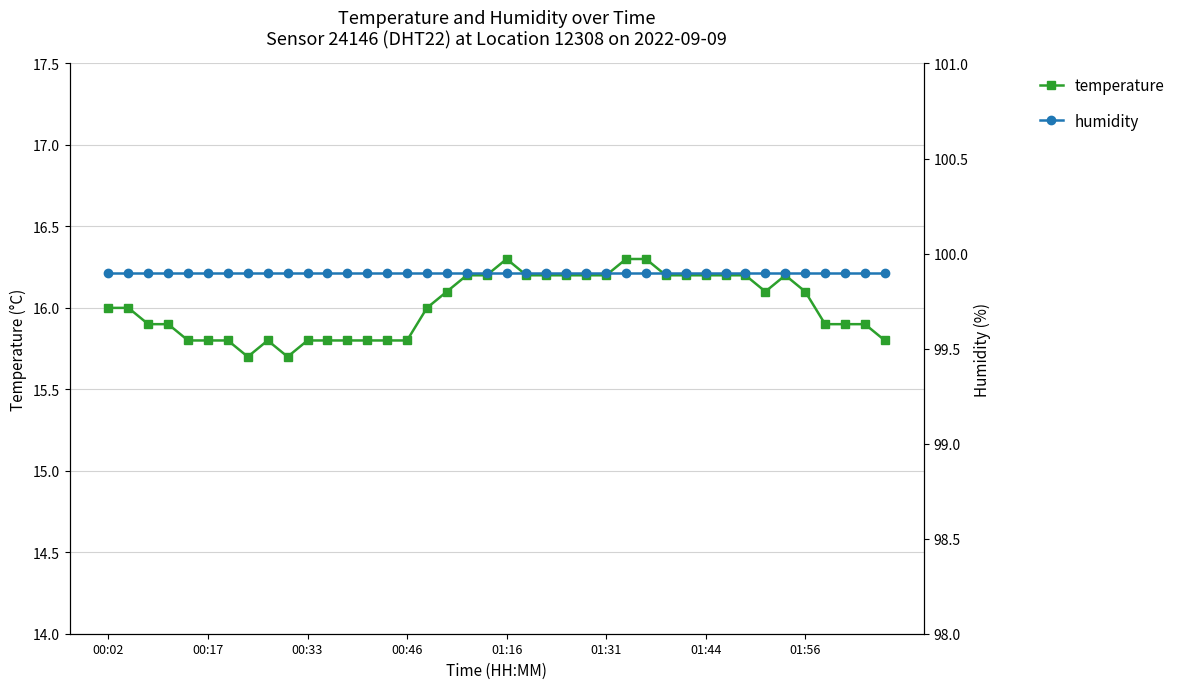

Where is temperature nearest to the value 16?

00:02